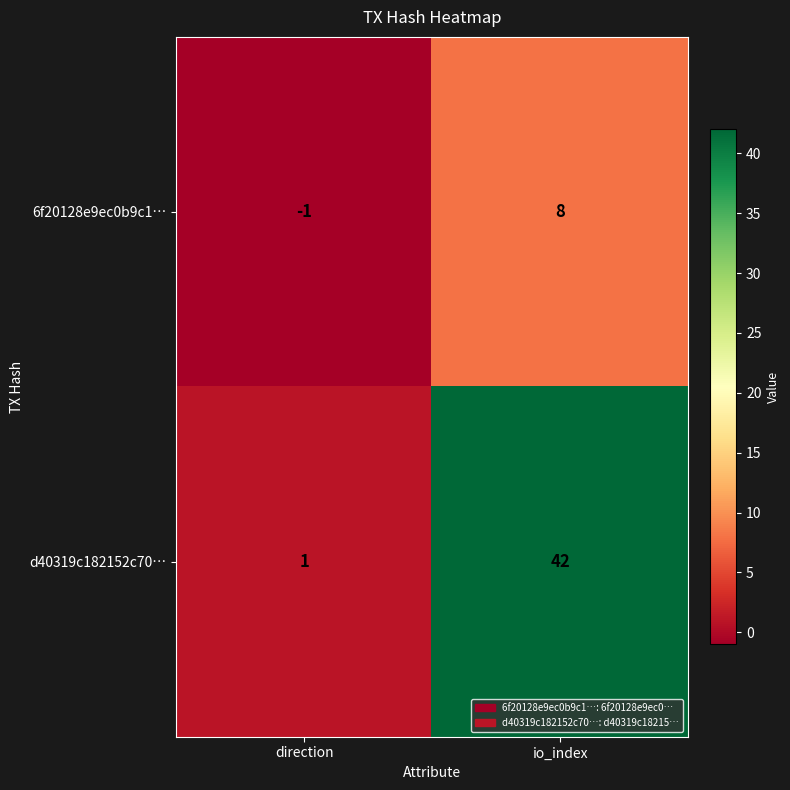

True or false: d40319c182152c70… has a value of 68 at io_index.

False